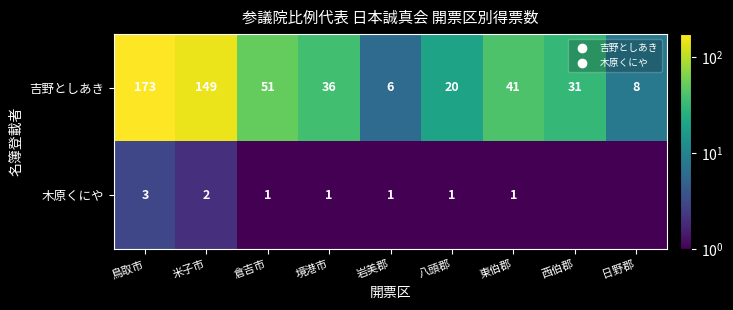

What is the total value across all series at 境港市?

37.0